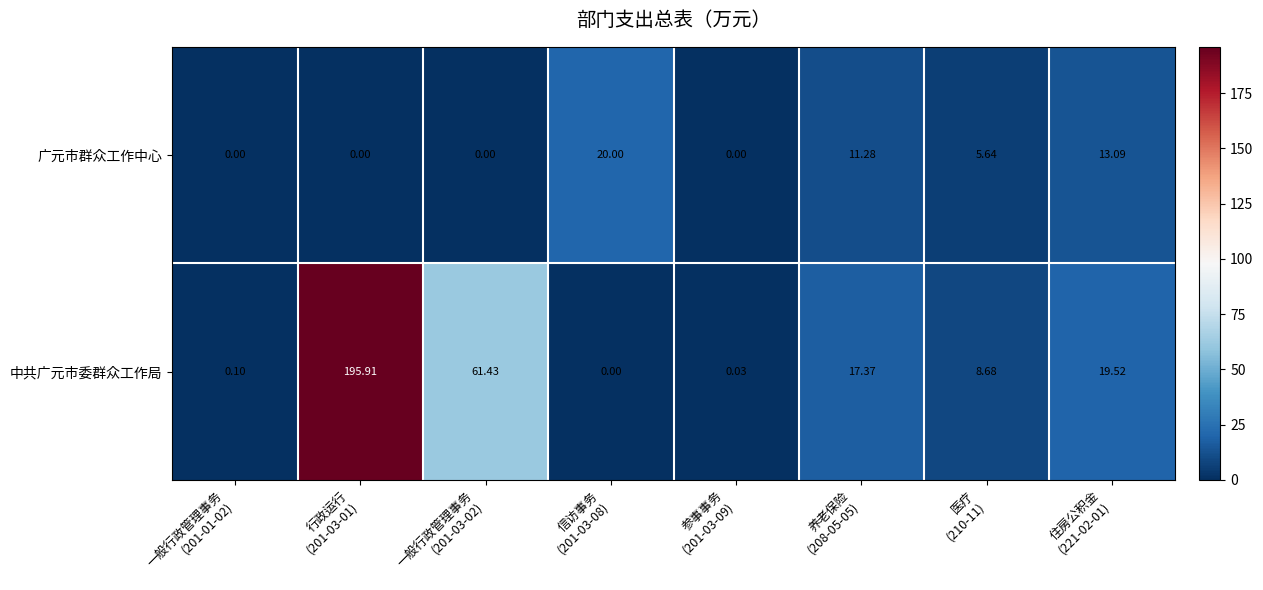

Rank the series by their maximum value, from lowest to highest.

广元市群众工作中心, 中共广元市委群众工作局